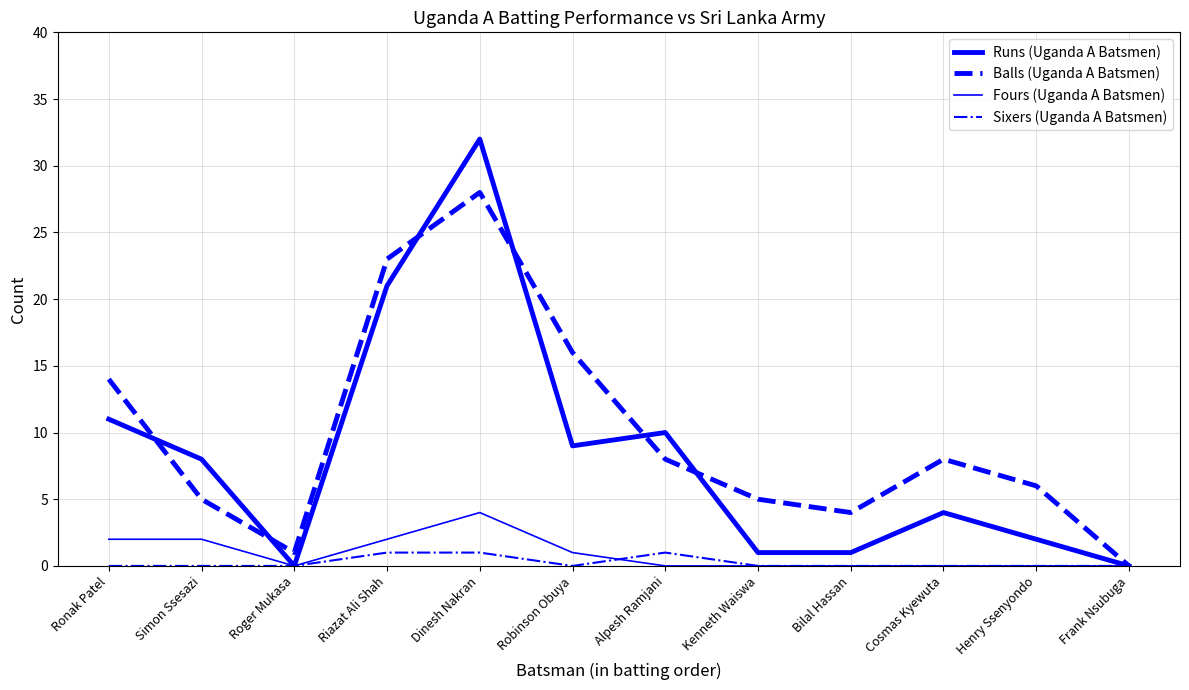

Rank the series by their maximum value, from highest to lowest.

Runs (Uganda A Batsmen), Balls (Uganda A Batsmen), Fours (Uganda A Batsmen), Sixers (Uganda A Batsmen)